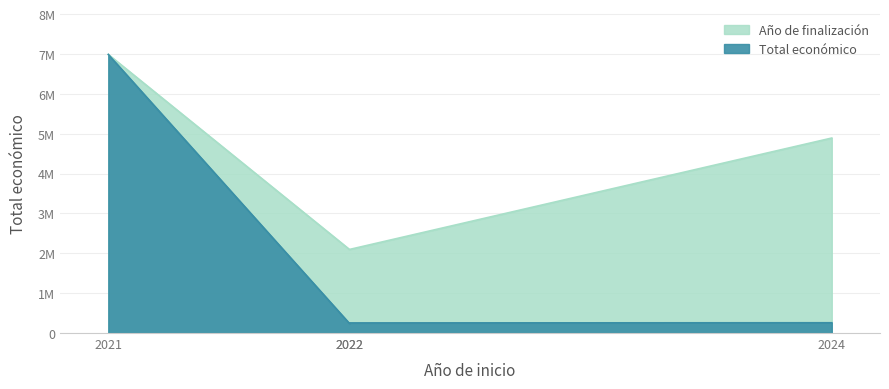

The chart shows a value of 121754 at 2024. True or false?

False